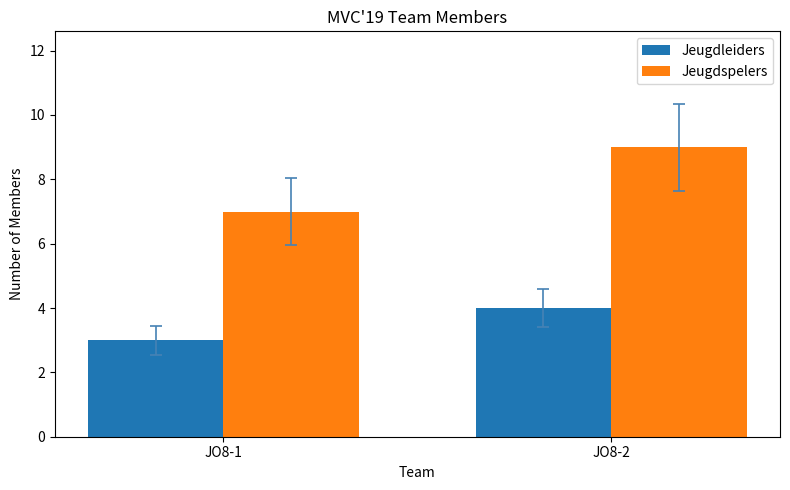

What is the spread (max minus min) of values at JO8-2?

5